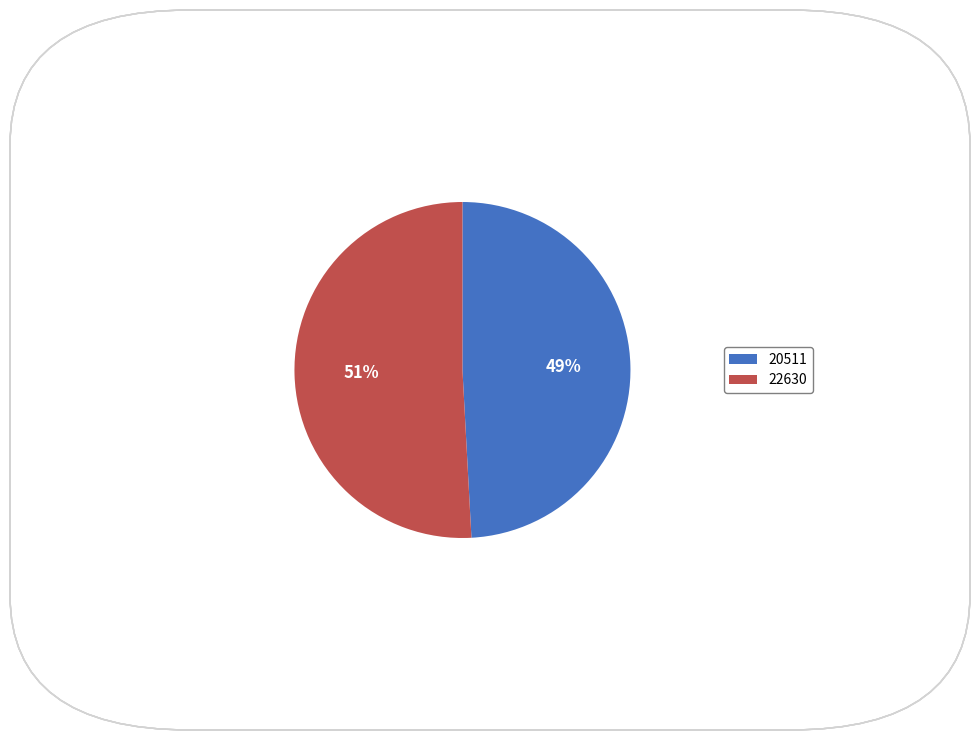

To the nearest percent, what percentage of the pie is 22630?

51%